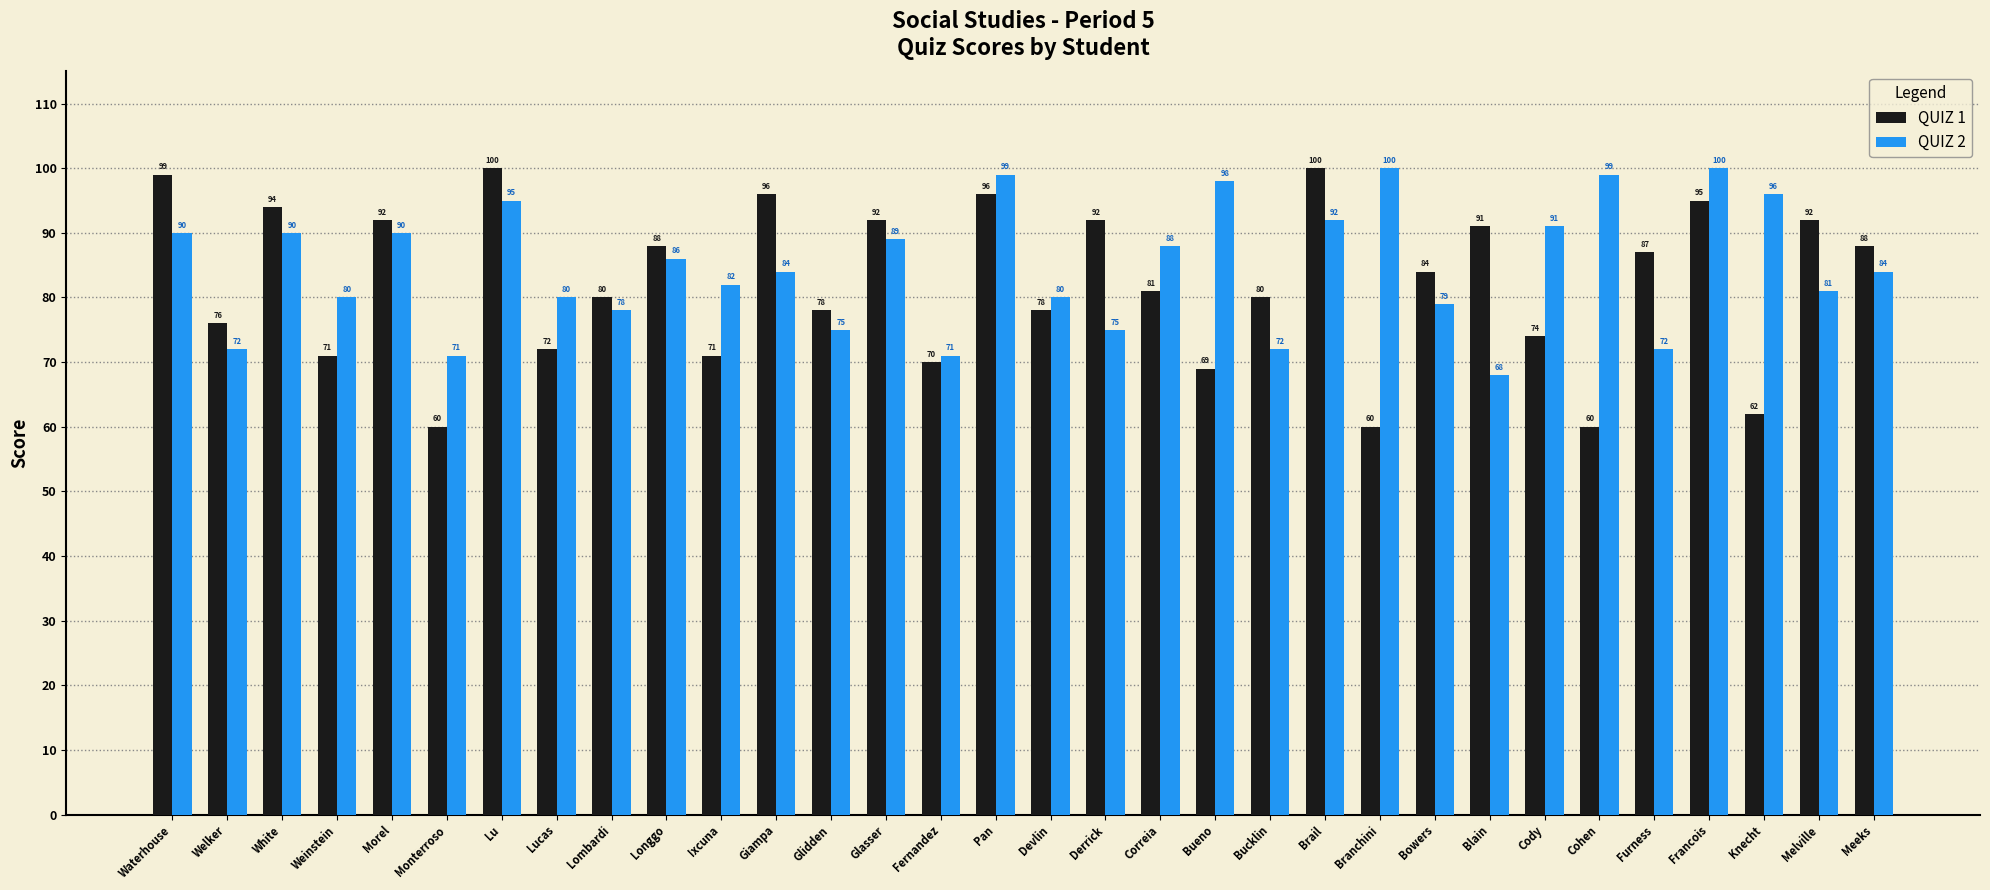

How many values in the QUIZ 1 series are below 84?

16